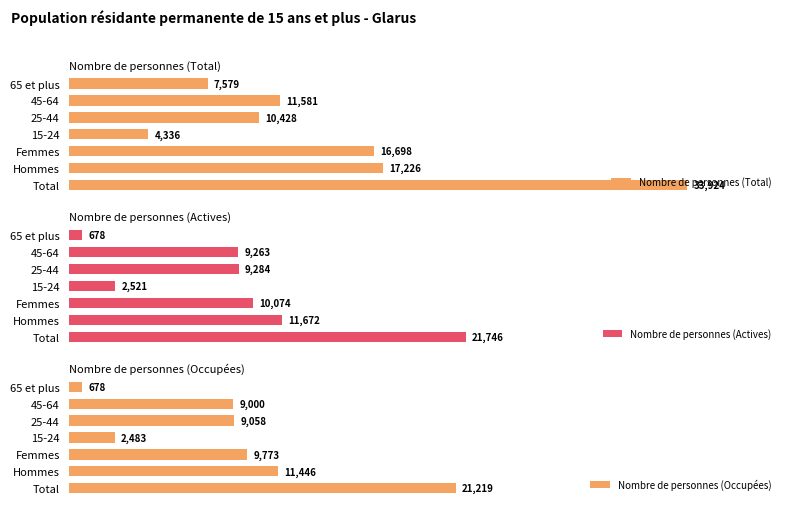

Rank the categories by Nombre de personnes (Total) value from highest to lowest.

Total, Hommes, Femmes, 45-64, 25-44, 65 et plus, 15-24